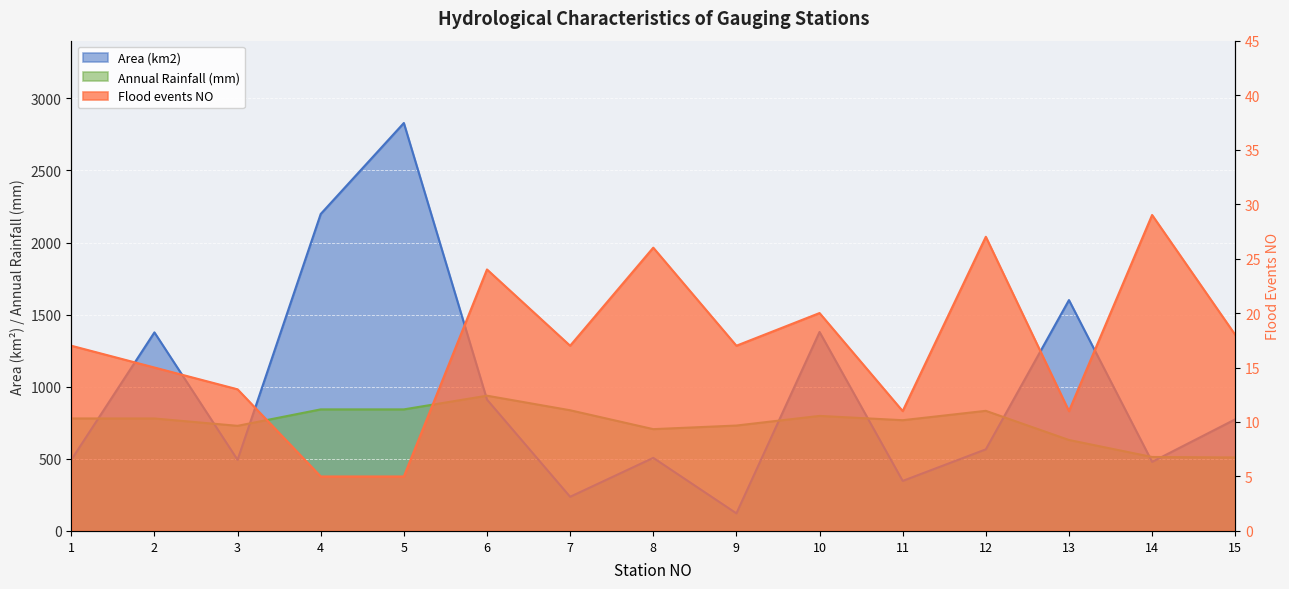

True or false: Flood events NO and Annual Rainfall (mm) intersect in this chart.

False